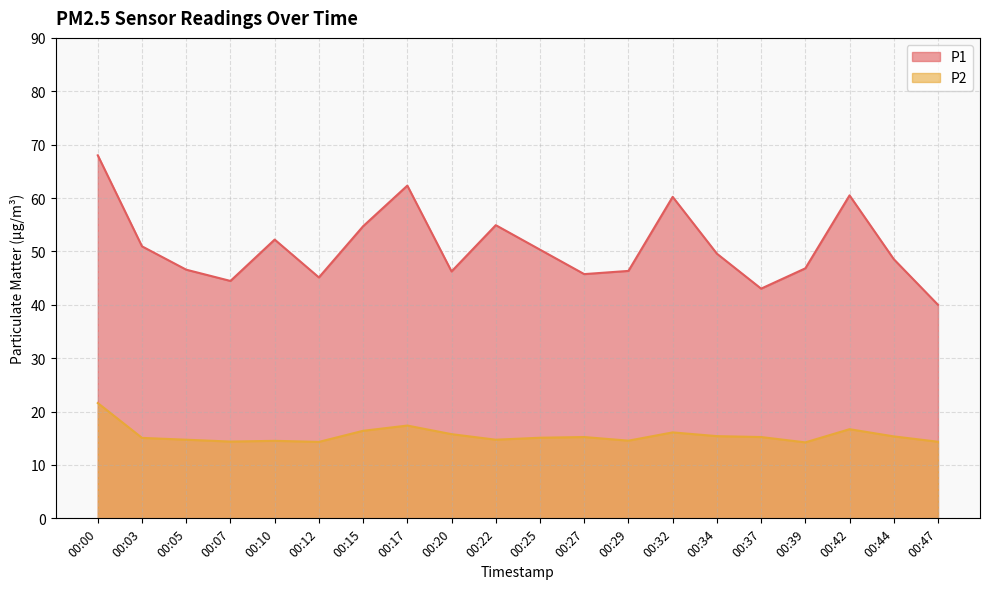

True or false: P1 has a value of 62.3 at 00:17.

True